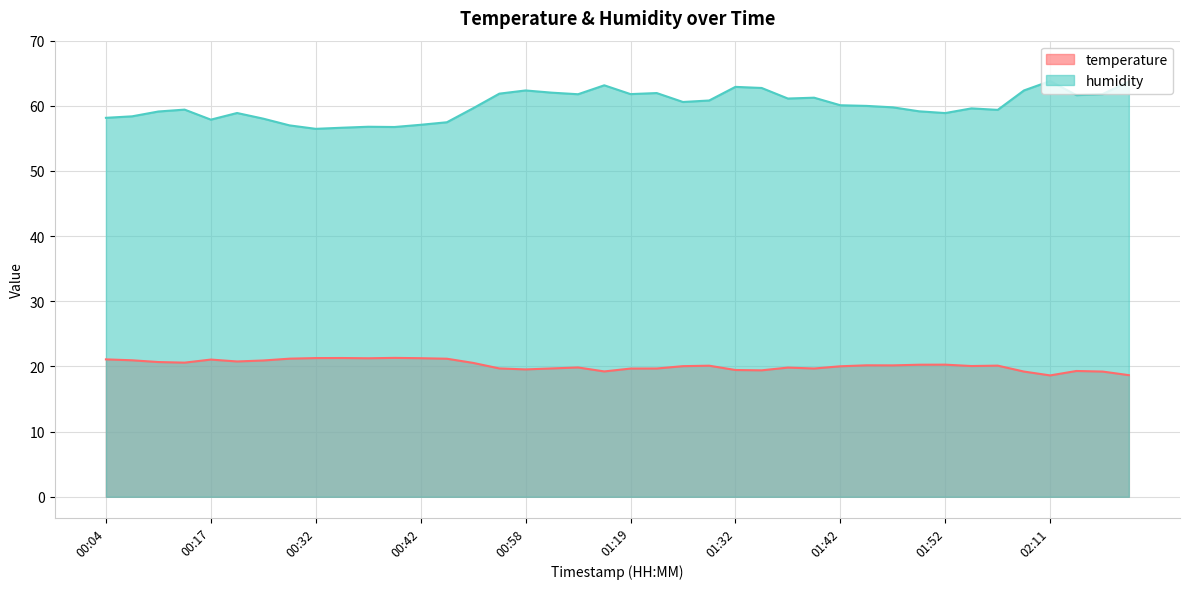

What is the difference between the maximum and minimum values in the temperature series?

2.7